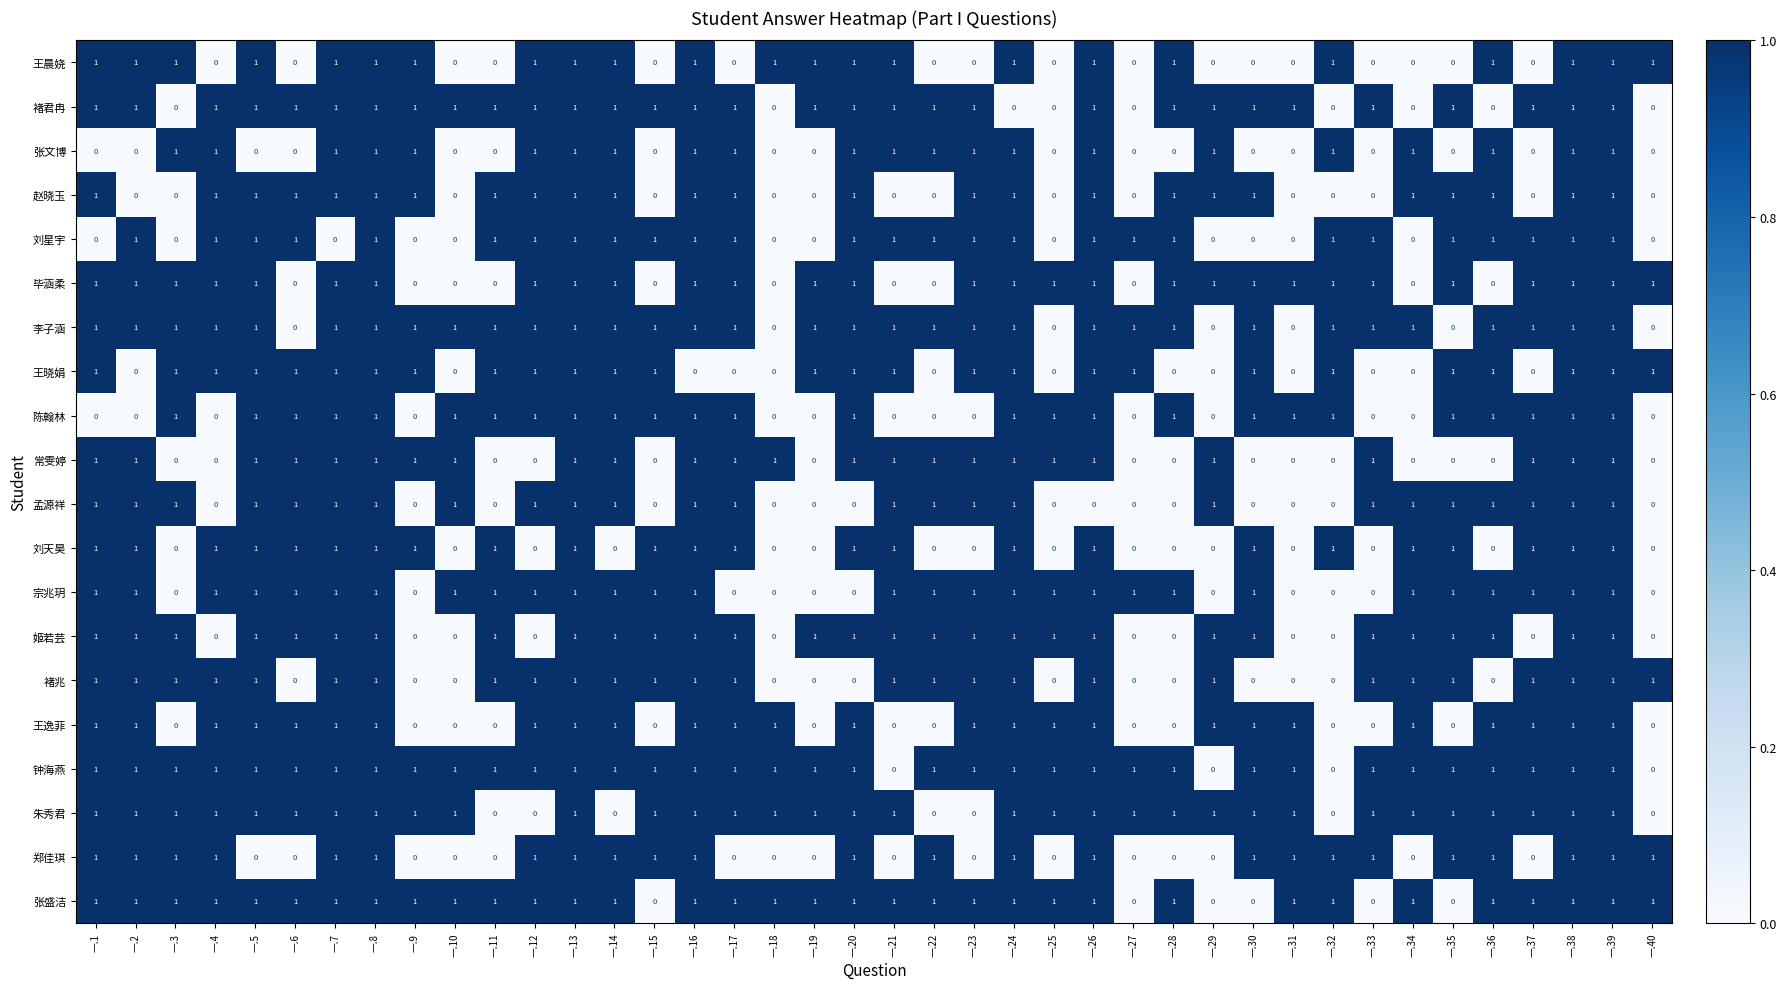

True or false: 张盛洁 has a value of 0 at 一.35.

True